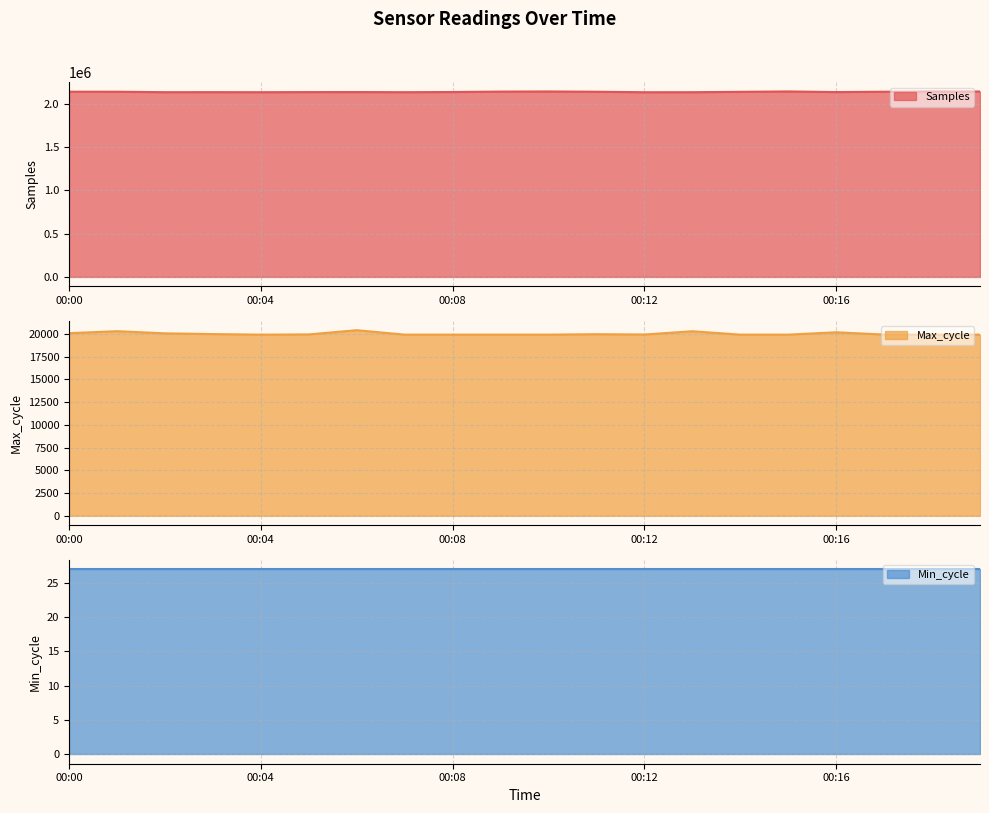

True or false: Max_cycle and Samples cross at least once.

False